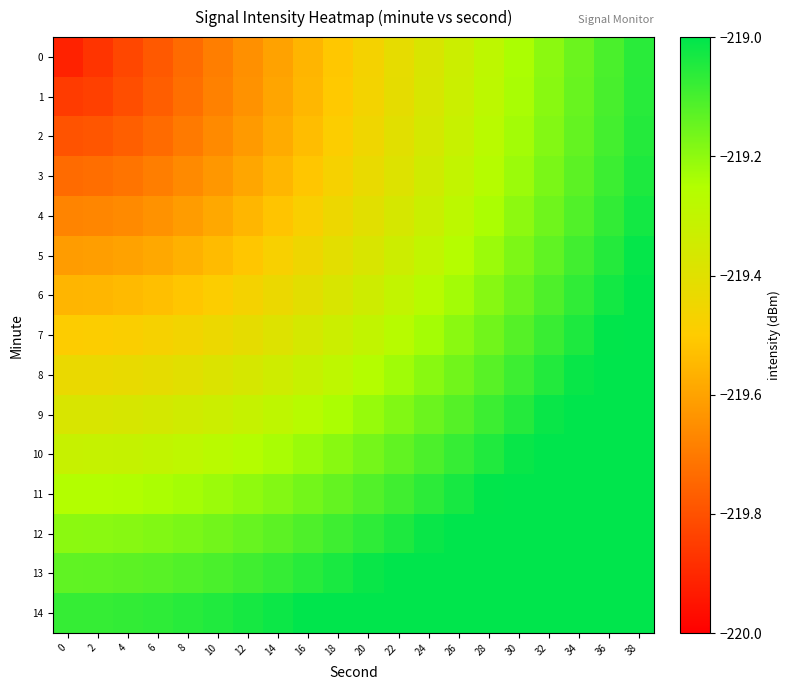

How many data points does each series have?

20